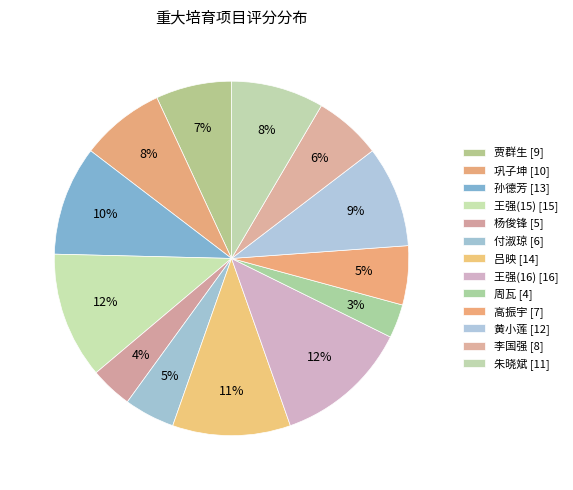

To the nearest percent, what is the difference between the largest and smallest slice percentages?

9%